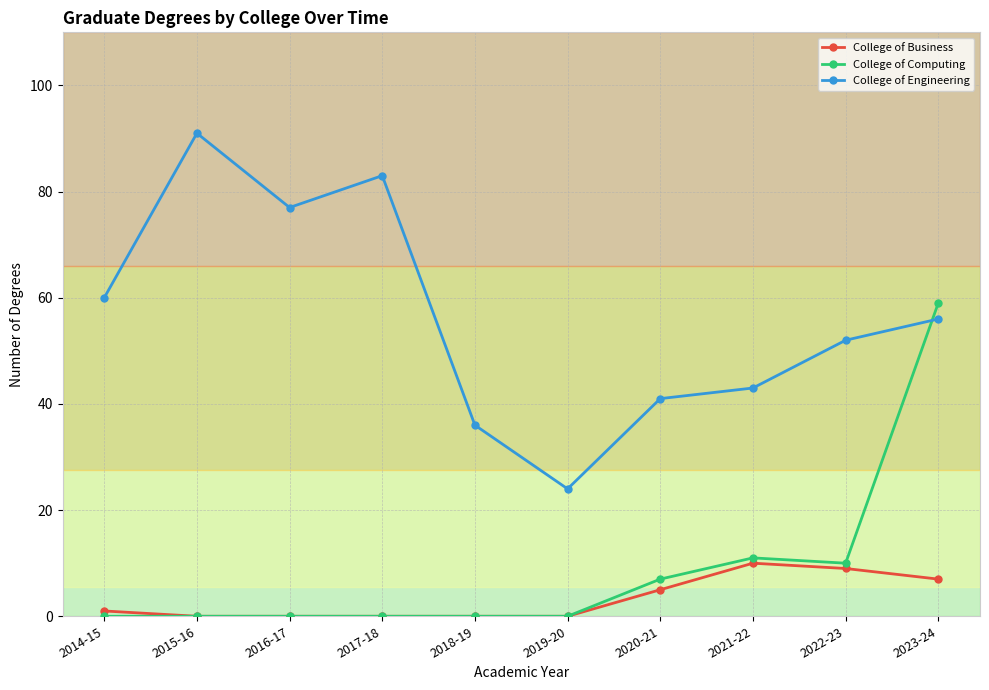

How many intersections are there between College of Engineering and College of Computing?

1